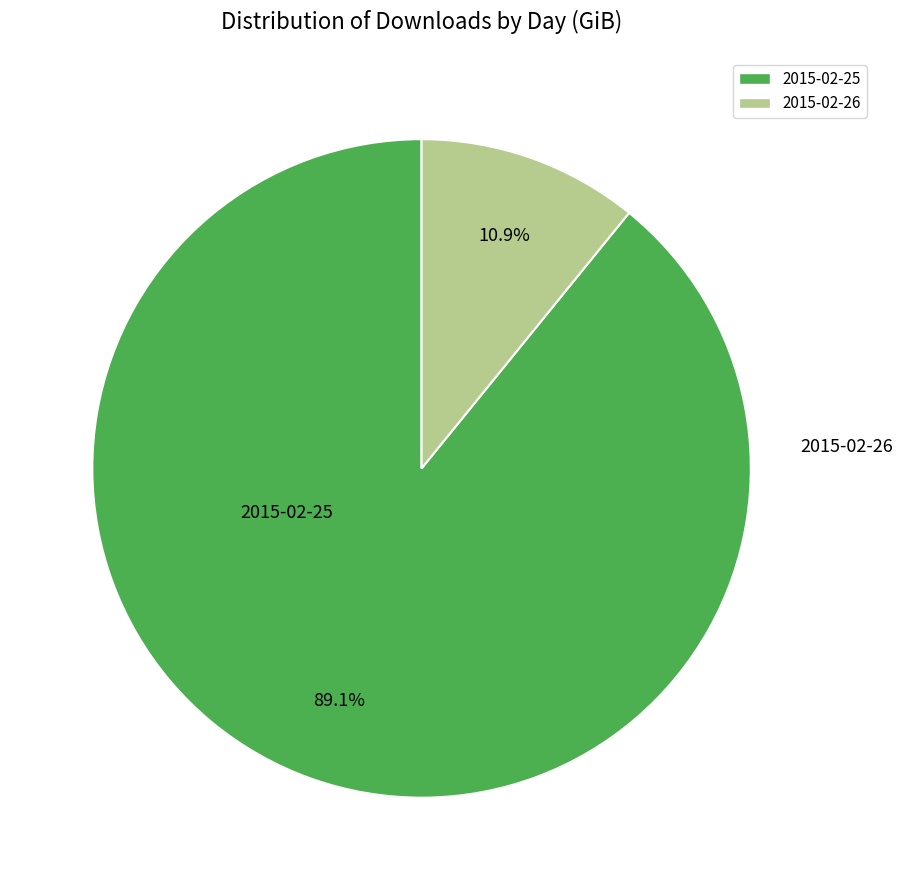

The 2015-02-26 slice represents 11% of the pie. True or false?

True